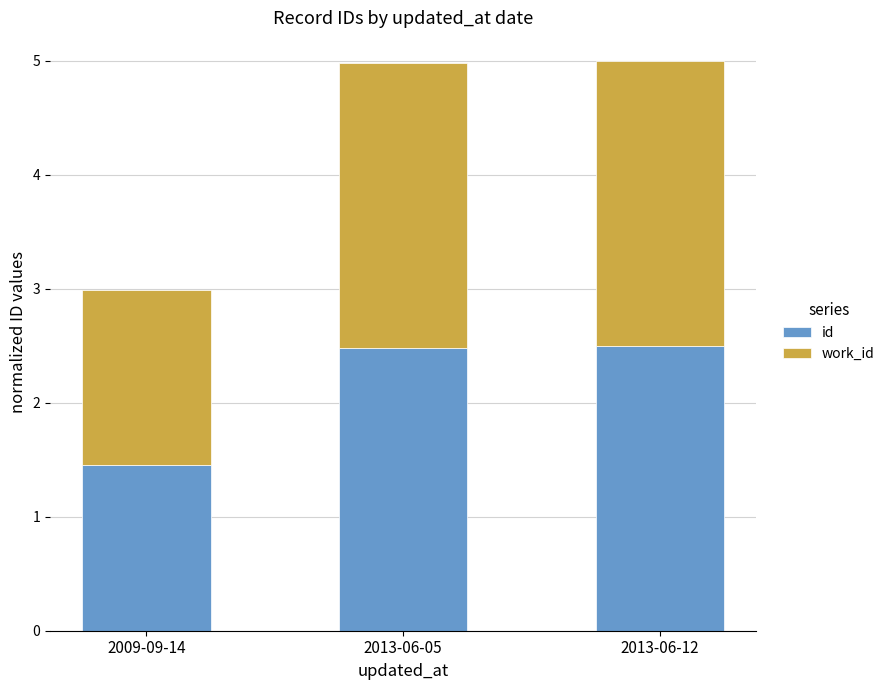

At which label is id closest to 1?

2009-09-14